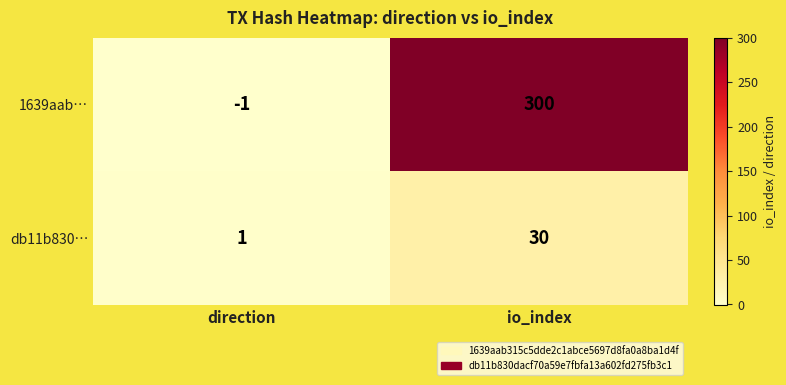

What value does the db11b830… series have at io_index?

30